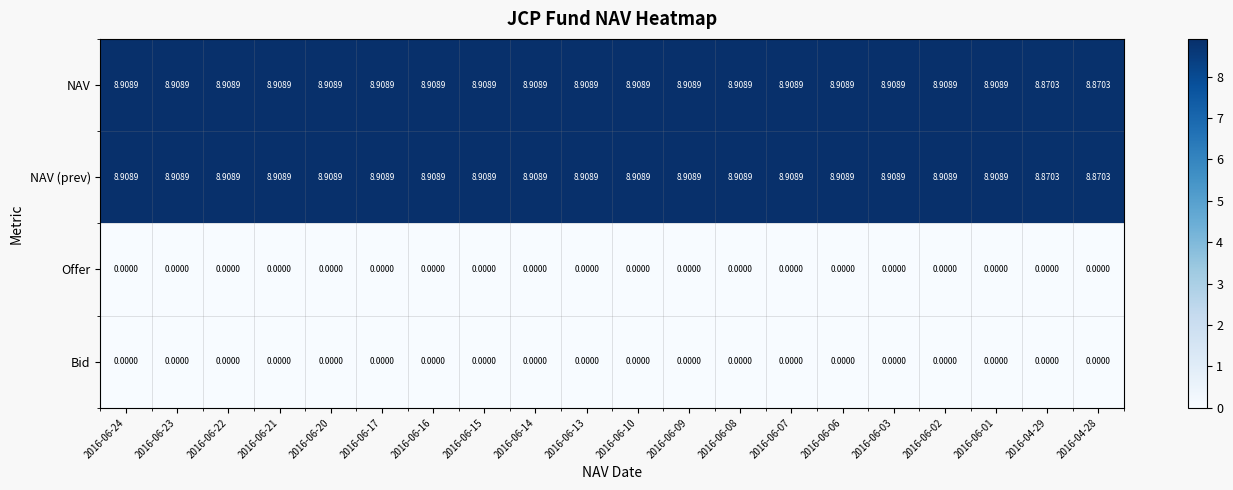

Count the number of data series in this chart.

4